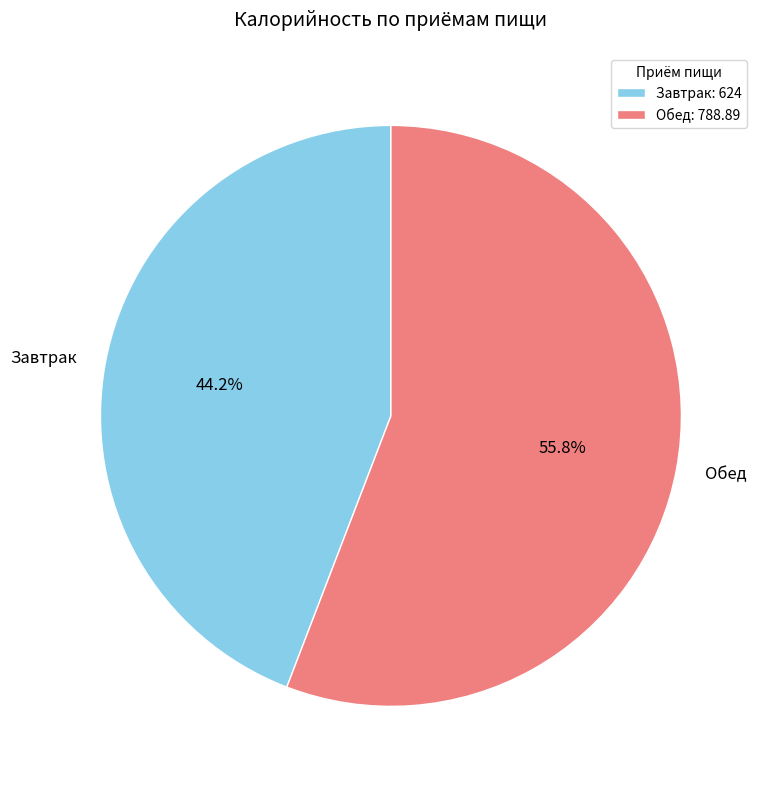

What percentage do Обед and Завтрак together represent?

100.0%